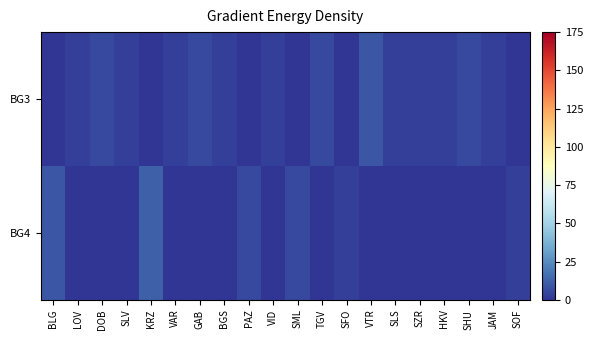

Reading right to left, transcribe all the data shown in this chart.

BG3: SOF=0.0	JAM=3.0	SHU=6.0	HKV=3.0	SZR=3.0	SLS=3.0	VTR=9.0	SFO=0.0	TGV=6.0	SML=0.0	VID=3.0	PAZ=0.0	BGS=3.0	GAB=6.0	VAR=3.0	KRZ=0.0	SLV=3.0	DOB=6.0	LOV=3.0	BLG=0.0
BG4: SOF=3.0	JAM=0.0	SHU=0.0	HKV=0.0	SZR=0.0	SLS=0.0	VTR=0.0	SFO=3.0	TGV=0.0	SML=6.0	VID=0.0	PAZ=6.0	BGS=0.0	GAB=0.0	VAR=0.0	KRZ=12.0	SLV=0.0	DOB=0.0	LOV=0.0	BLG=9.0